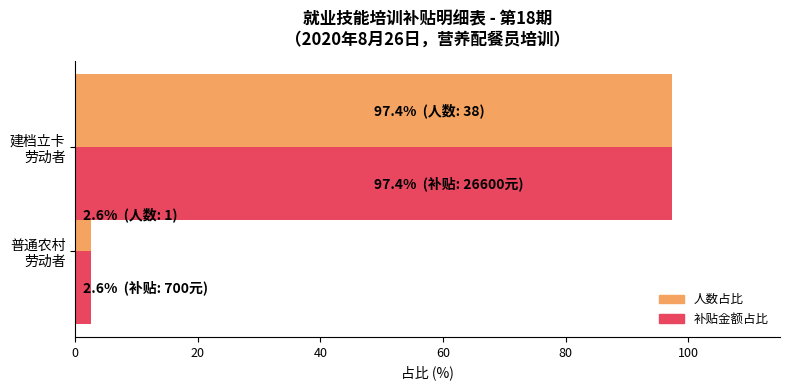

What are all the series names shown in the legend?

人数占比, 补贴金额占比